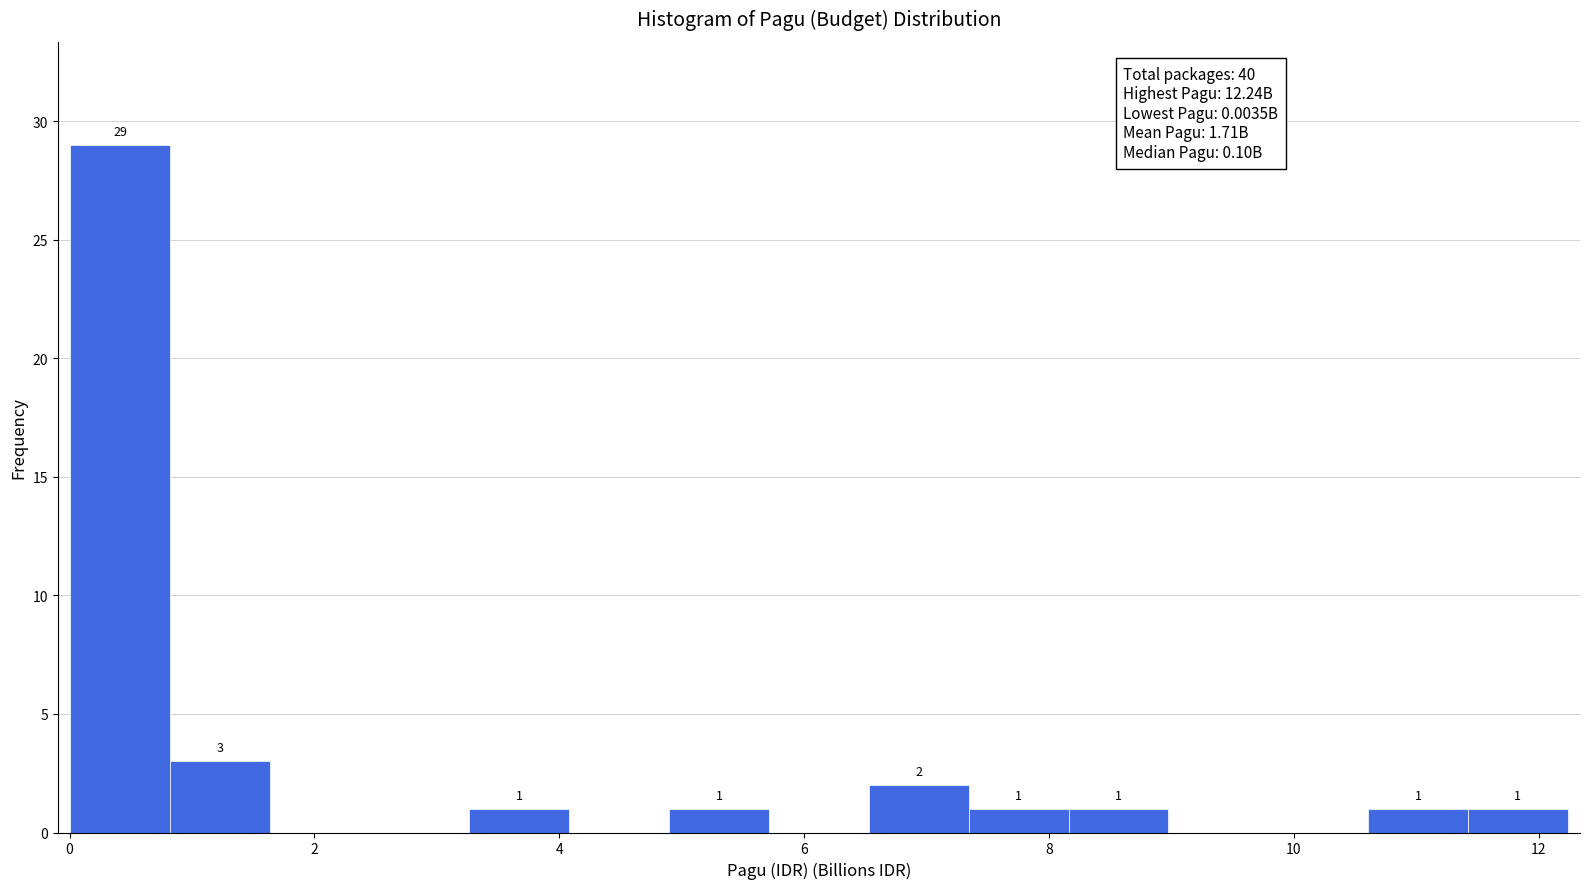

Over which range of the x-axis is the bar tallest?

0.0 to 0.8